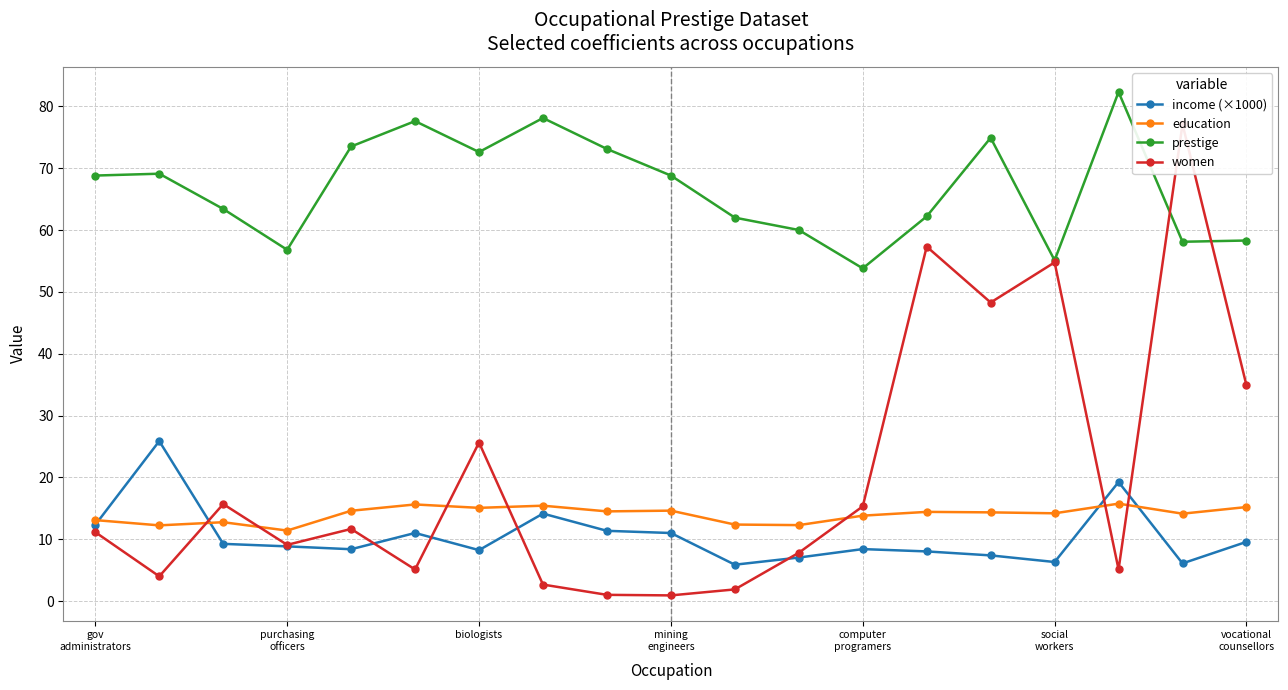

What is the value of the prestige point at the 5th from the left?

73.5